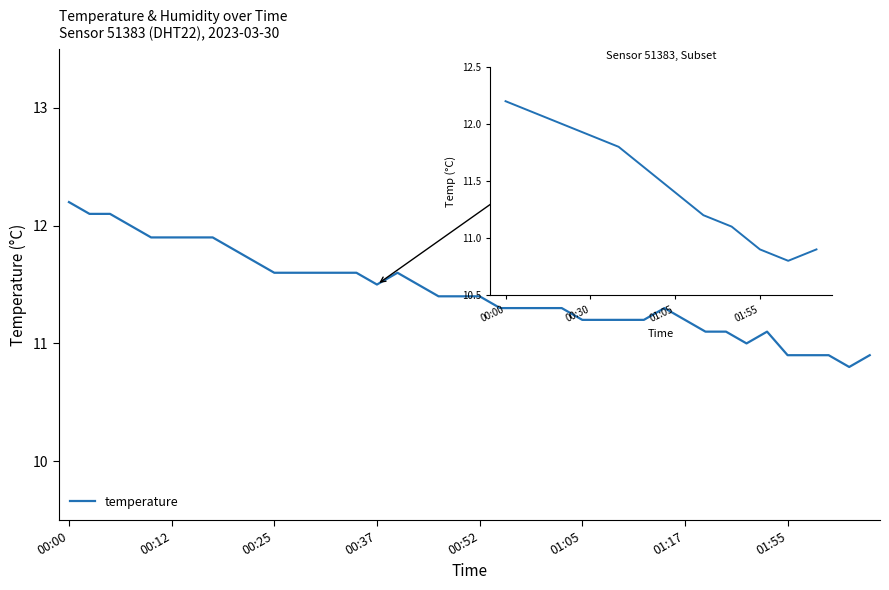

True or false: there are more than 2 points higher than both neighbors.

False